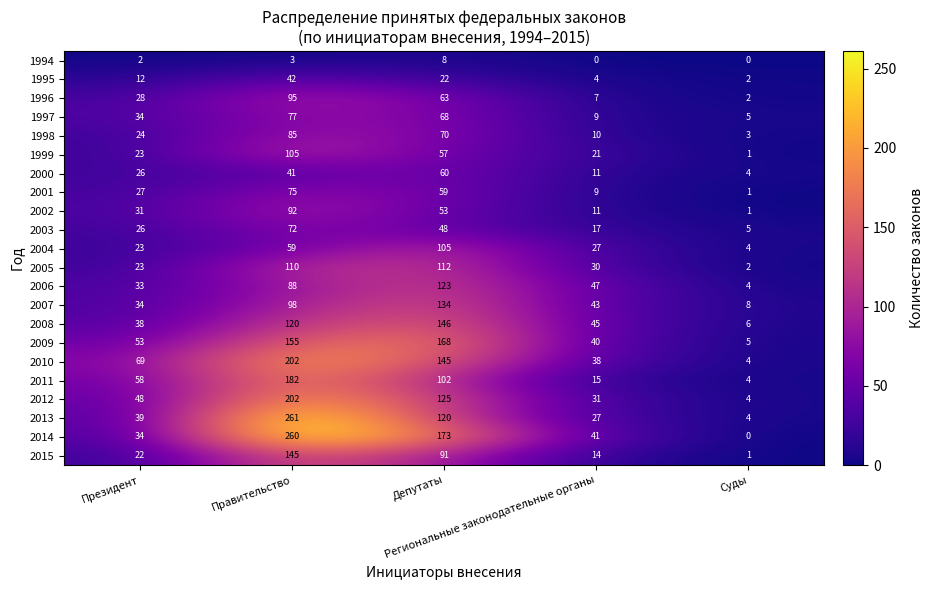

What is the minimum value for 2003?

5